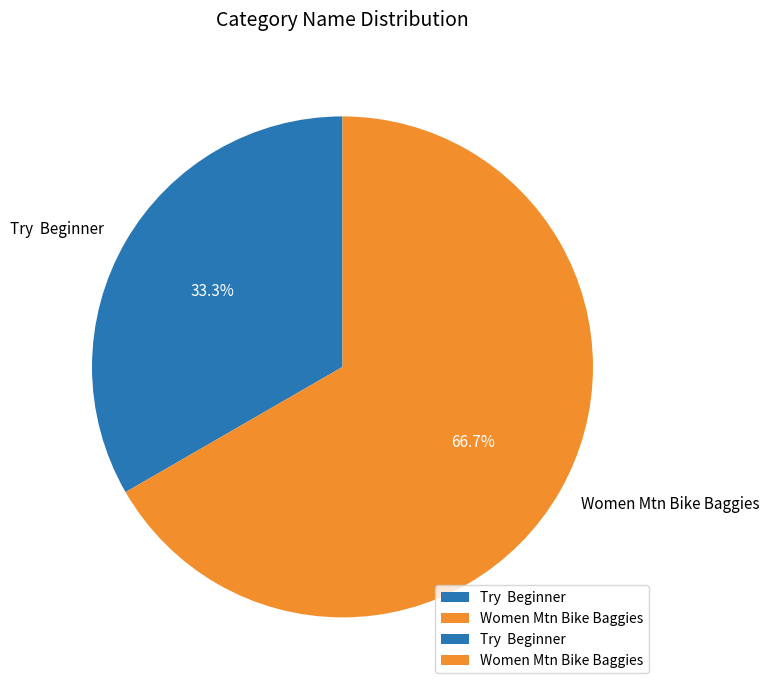

Rank the categories by value from highest to lowest.

Women Mtn Bike Baggies, Try Beginner